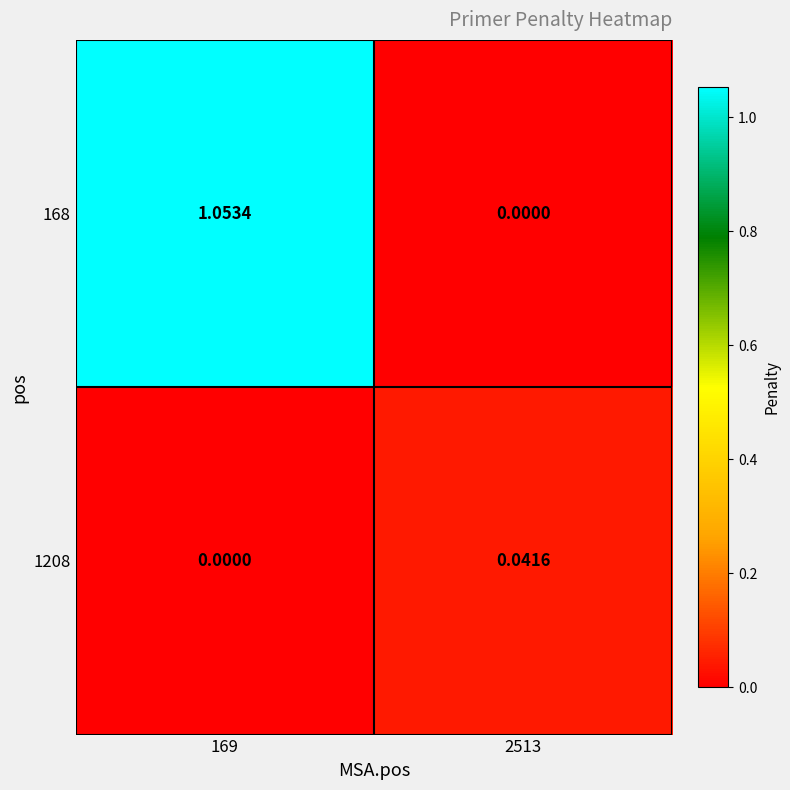

Is the value of 168 at 2513 greater than the value of 1208 at 2513?

No